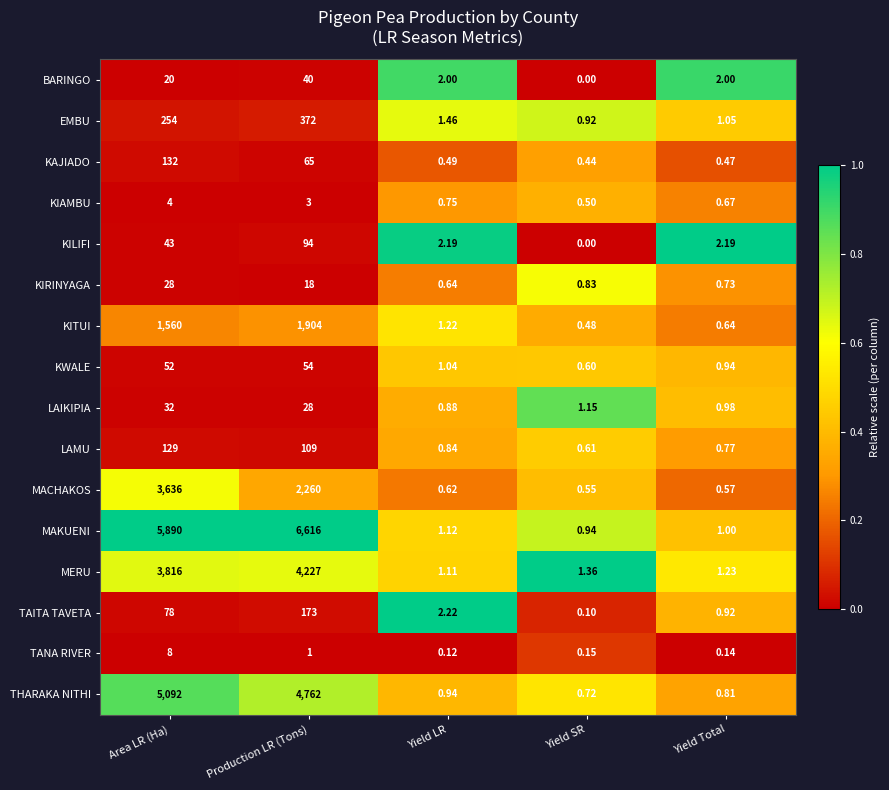

What is the difference between the highest and lowest values at Area LR (Ha)?

5886.0